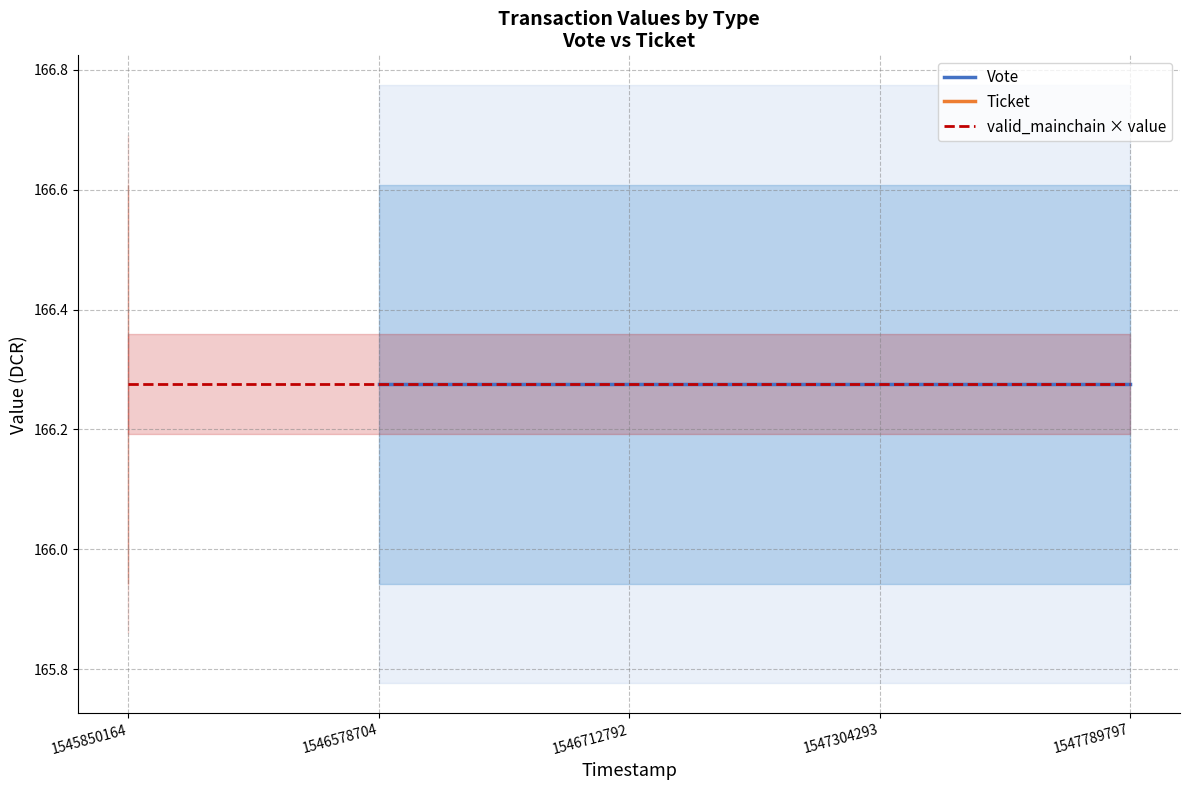

Between 1545850164 and 1546712792, which series saw the biggest shift?

valid_mainchain × value